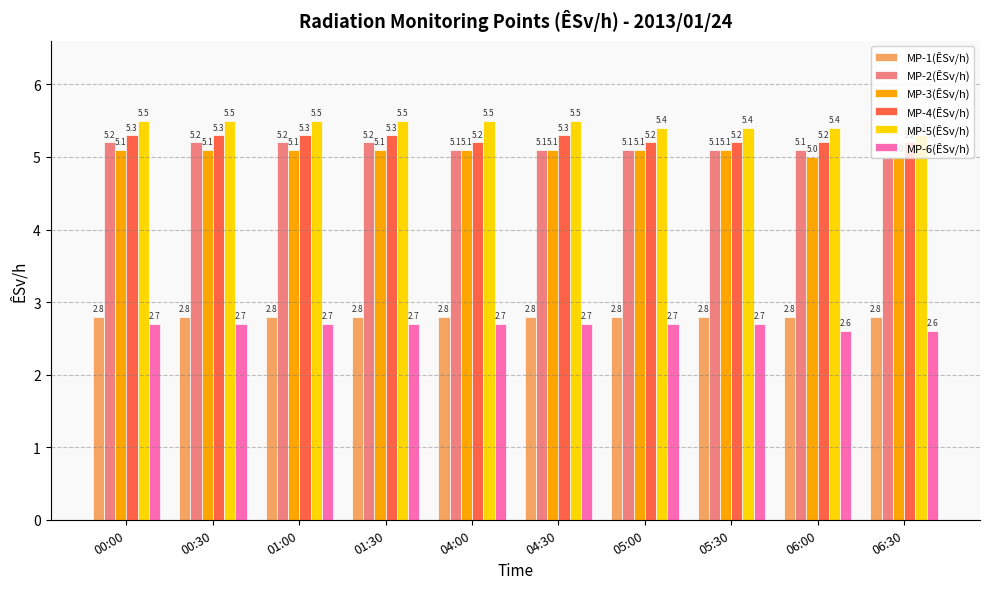

What is the total value across all series at 04:00?

26.4